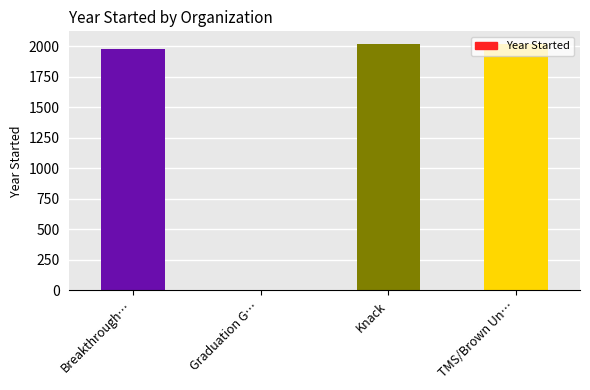

Count the number of categories in the chart.

4